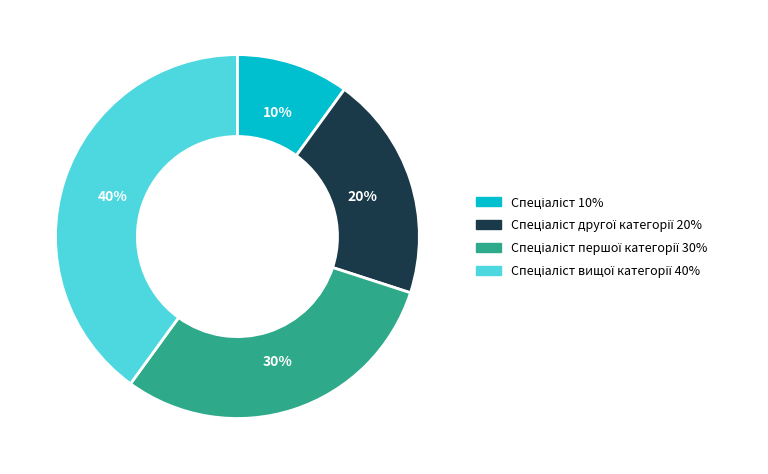

To the nearest percent, what is the difference between the largest and smallest slice percentages?

30%